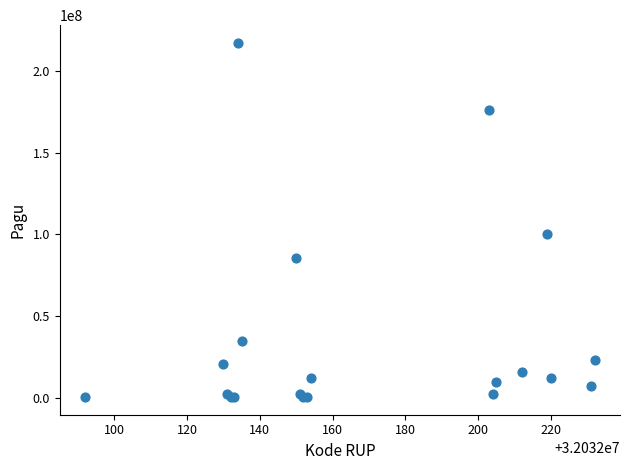

What Y value in the scatter plot is closest to 108800000?

99958000